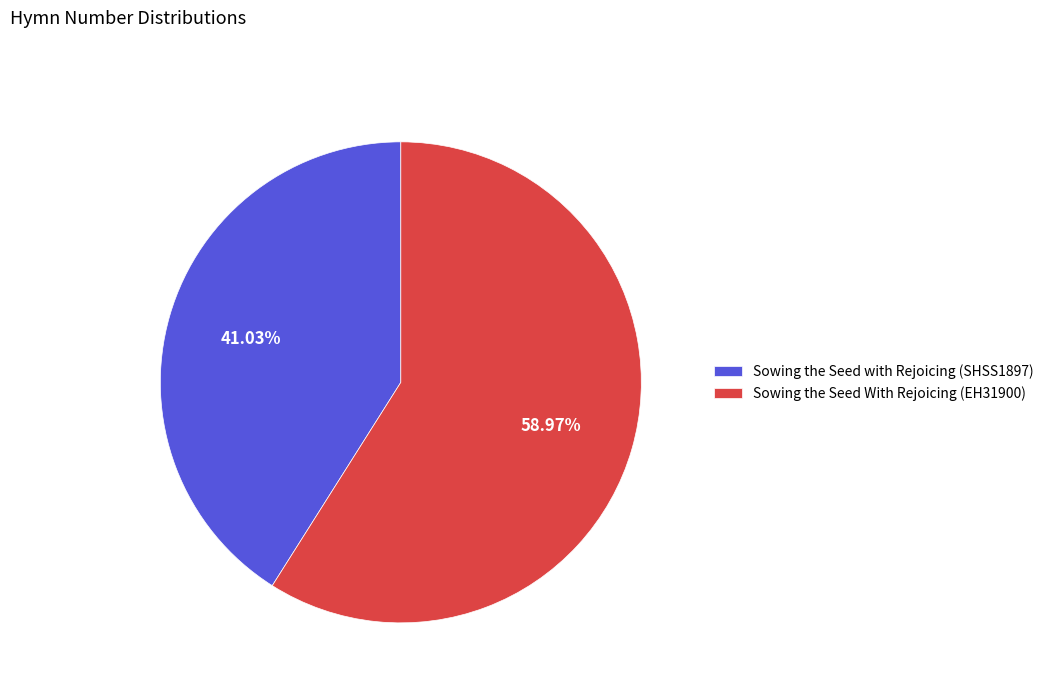

Which slice represents more than half of the pie?

Sowing the Seed With Rejoicing (EH31900)